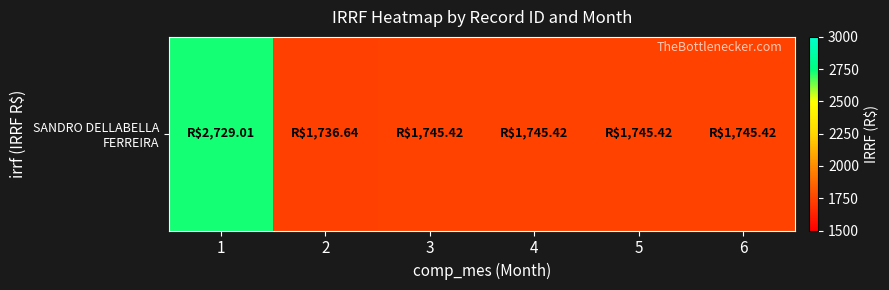

Rank the categories by value from lowest to highest.

2, 3, 4, 5, 6, 1